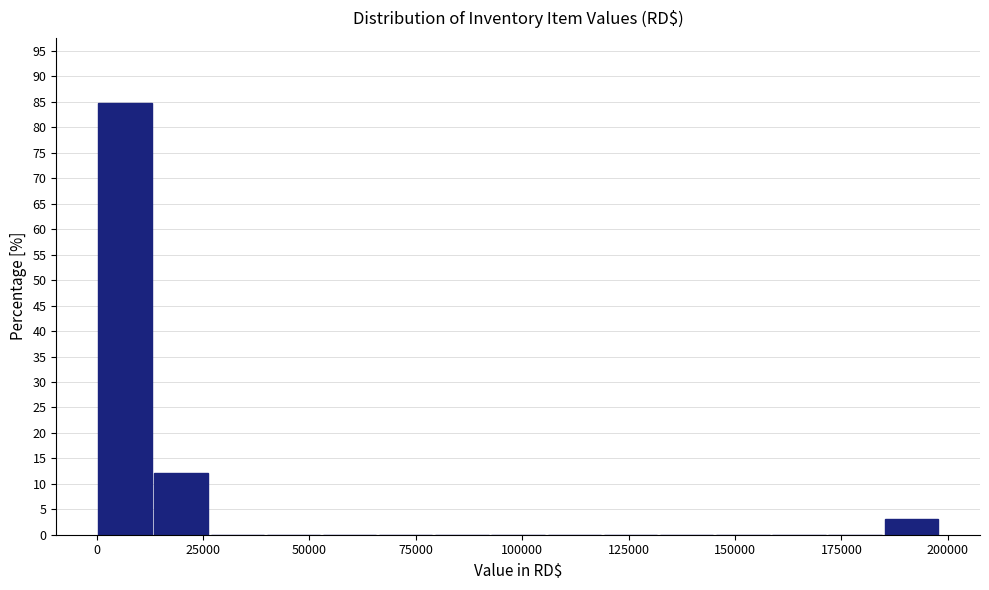

Read against the x-axis, roughly where is the centre of the tallest bar?

5000